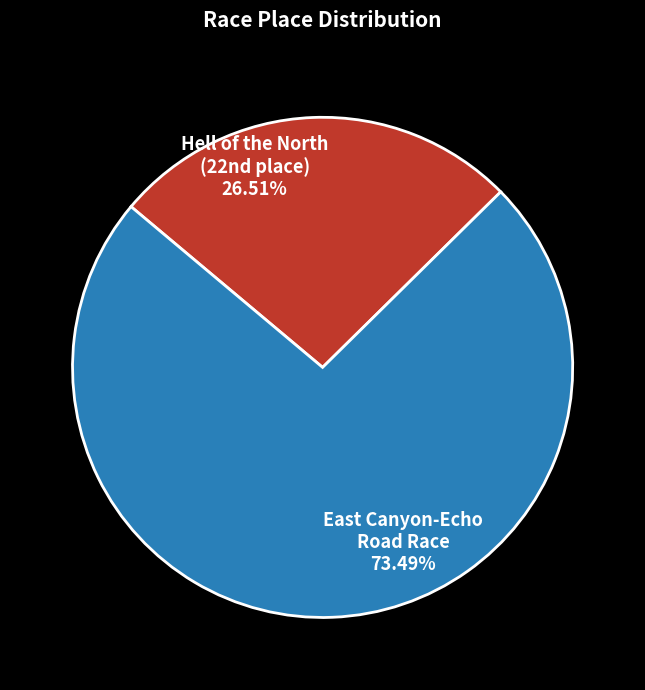

Is the sum of Hell of the North and East Canyon-Echo greater than half?

Yes